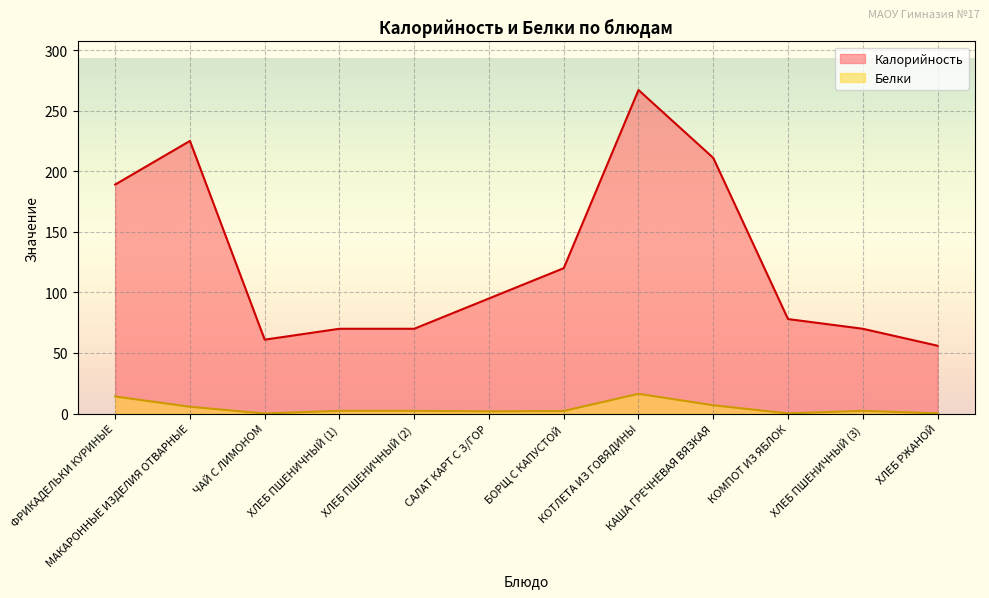

True or false: Белки and Калорийность intersect in this chart.

False